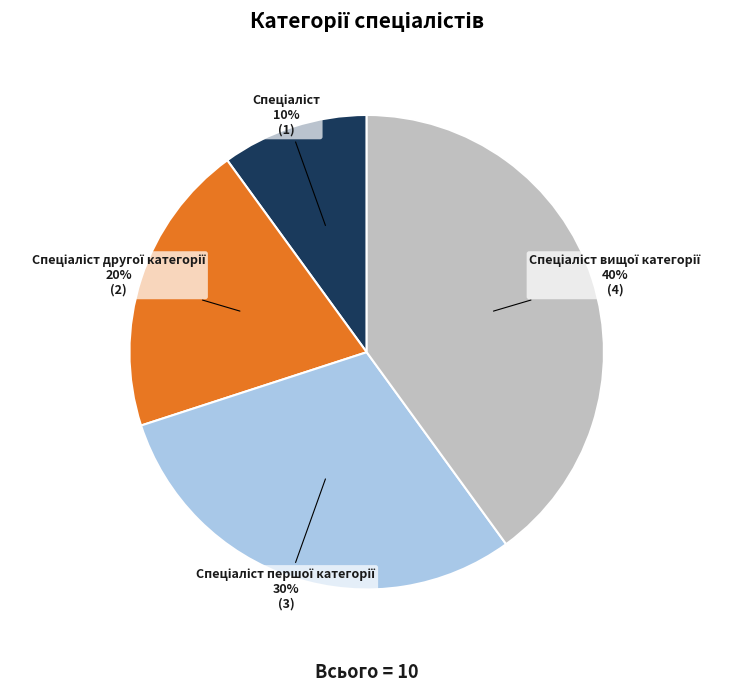

Is there a majority slice in this chart?

No